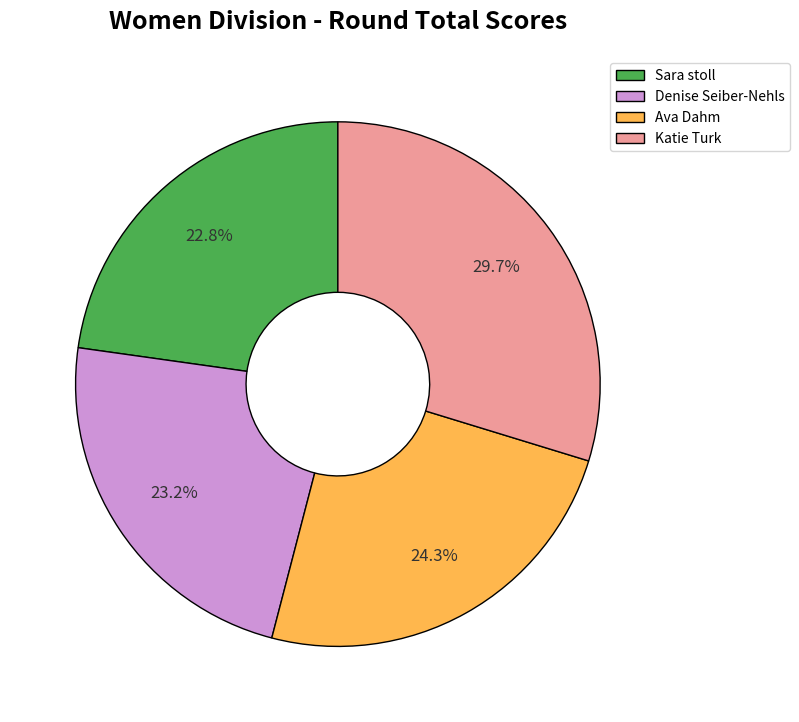

How many slices are in this pie chart?

4